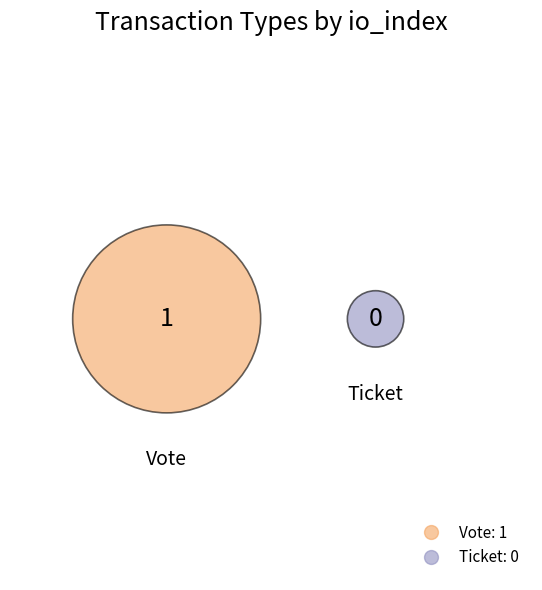

Which slice represents more than half of the pie?

Vote